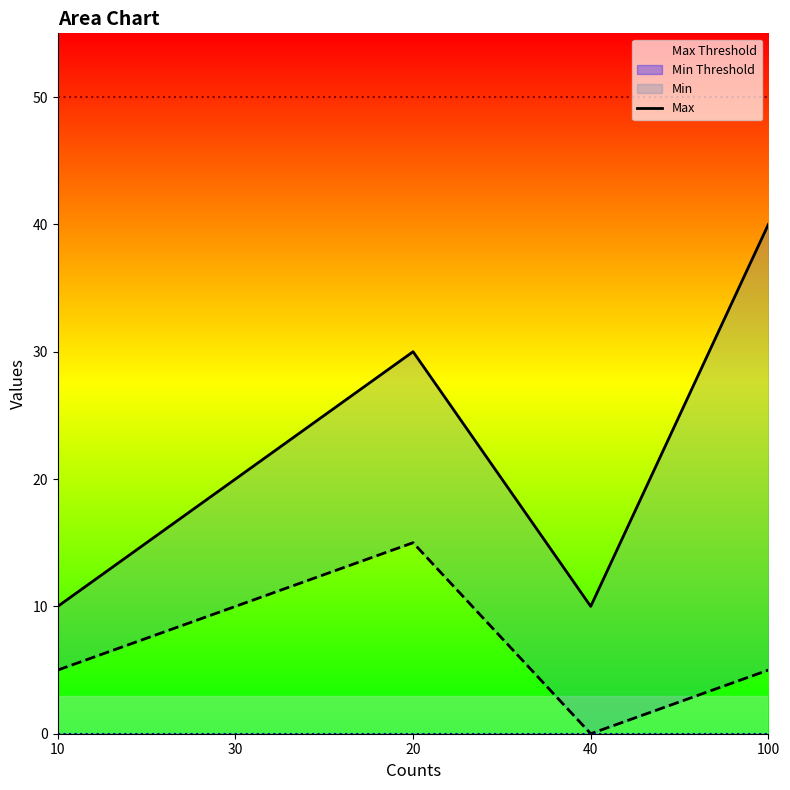

What is the greatest value displayed?

40